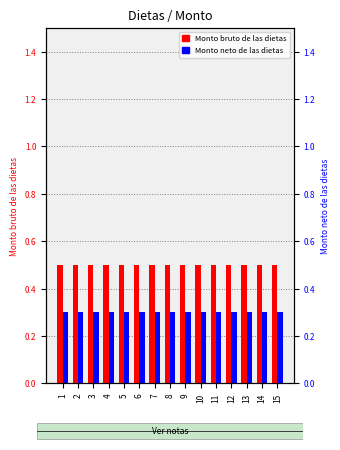

At which label is Monto neto de las dietas closest to 0?

1